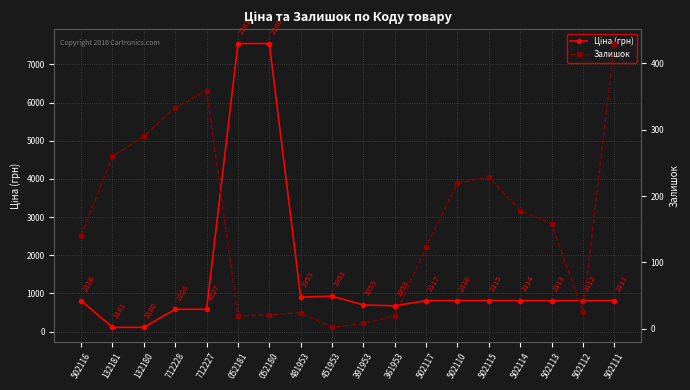

Which series has the largest range (max minus min)?

Ціна (грн)